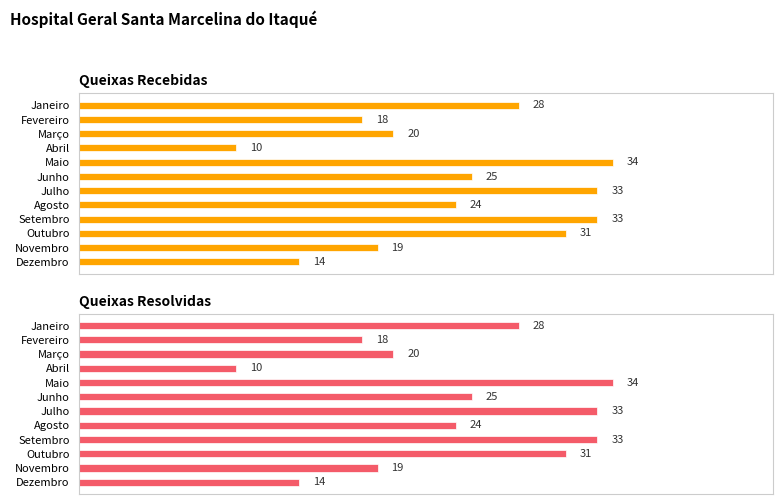

Does the chart contain any negative values?

No